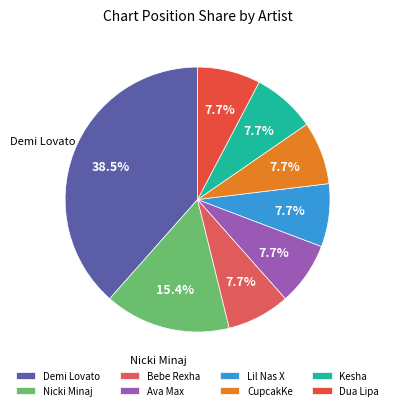

To the nearest percent, what portion does Nicki Minaj represent?

15%